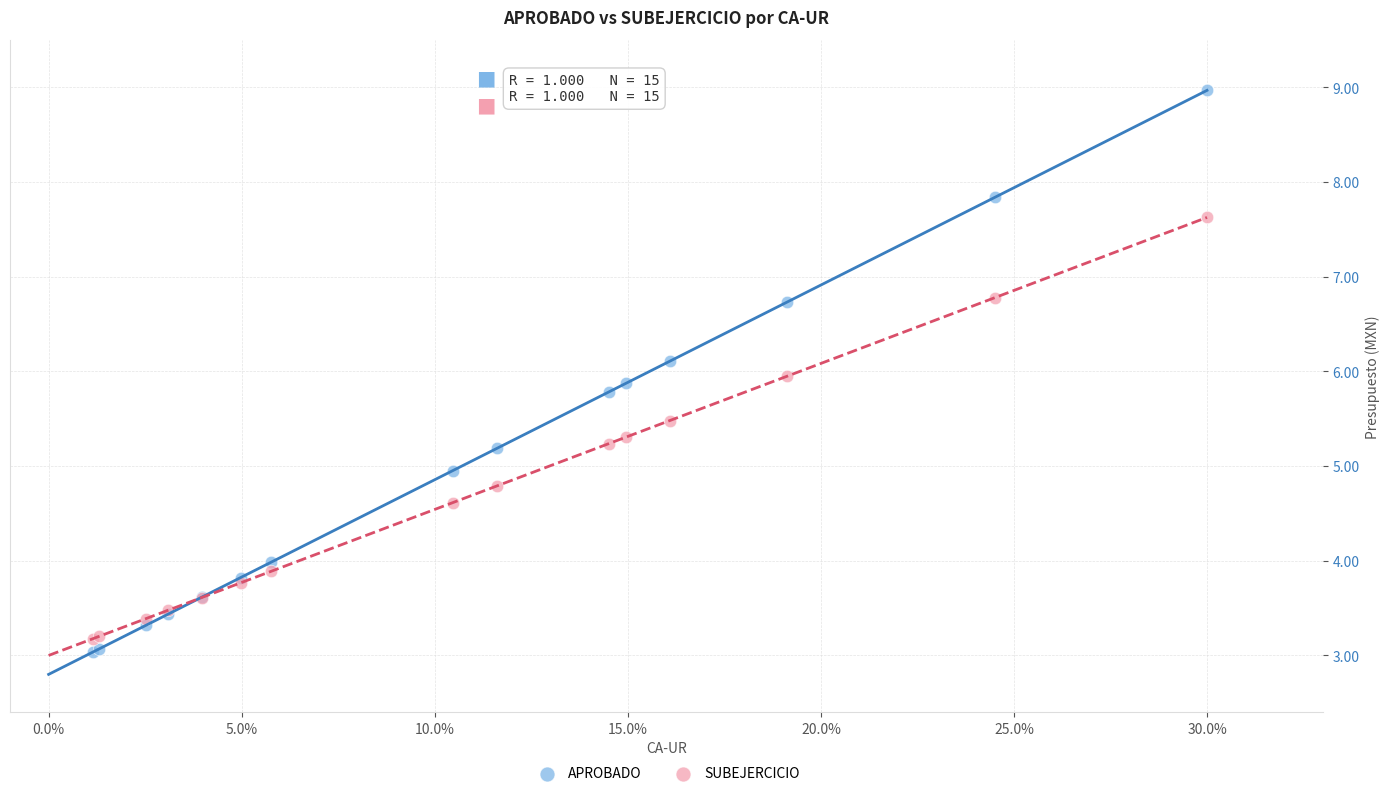

Which series reaches the minimum Y coordinate?

APROBADO